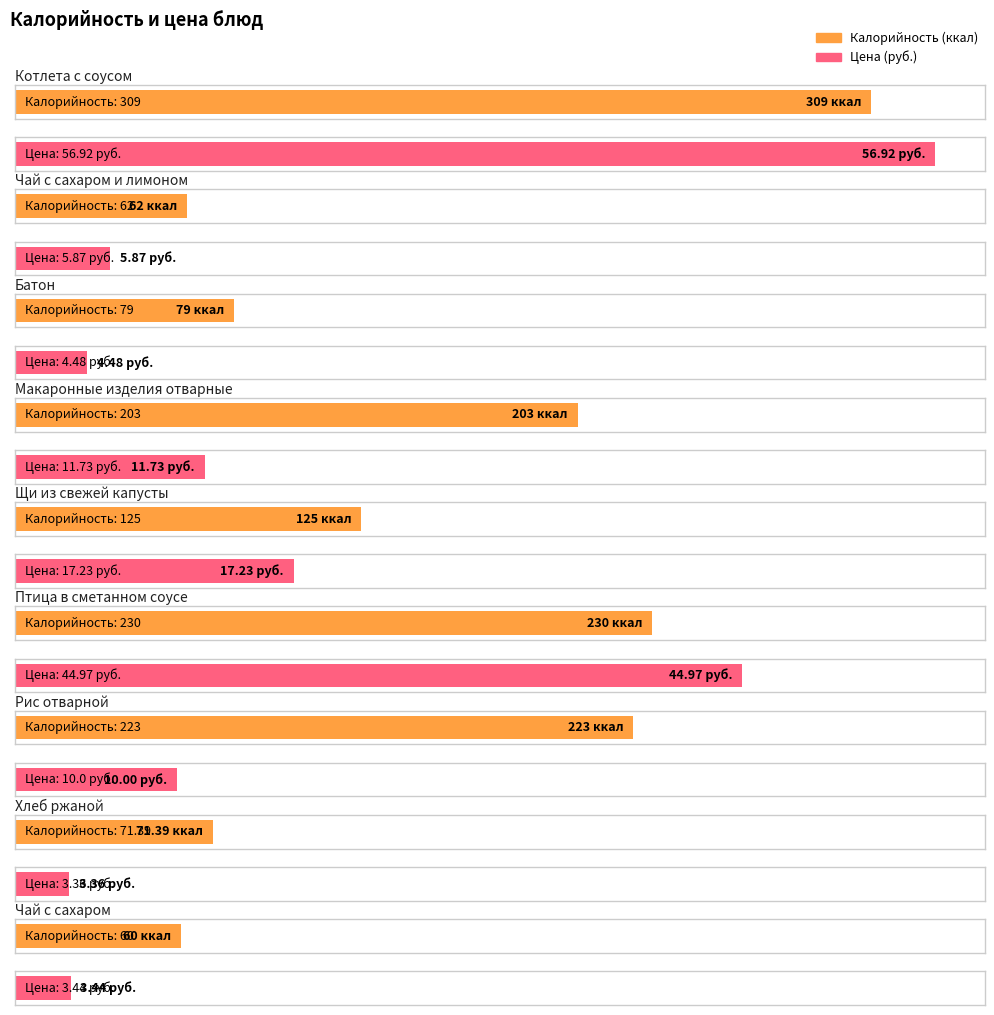

How many data points in Калорийность are above 125?

4